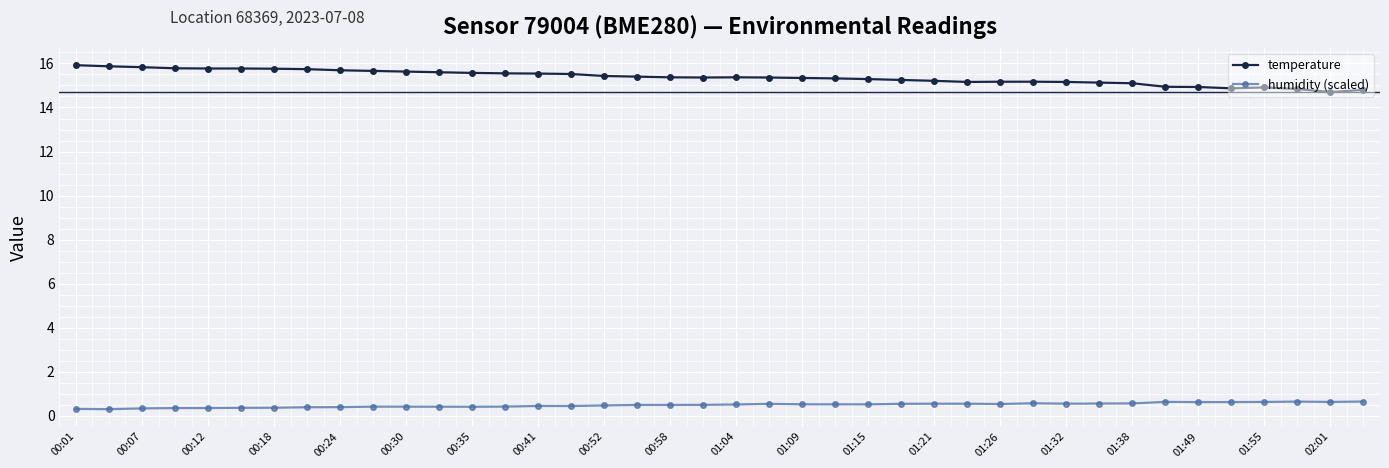

True or false: temperature has more than 0 interior local peaks.

True